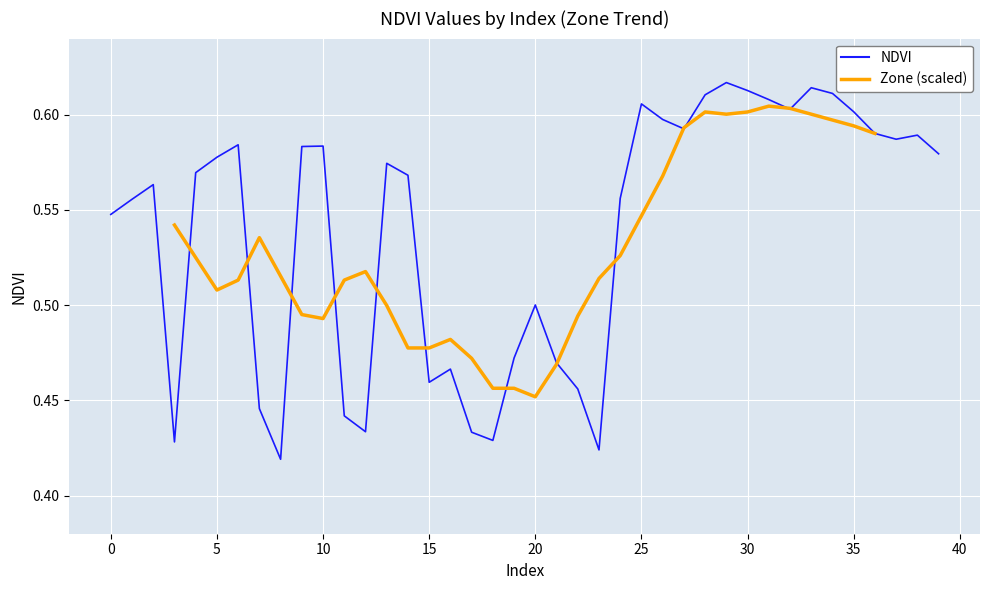

What is the value of the 7th point from the left?

0.6